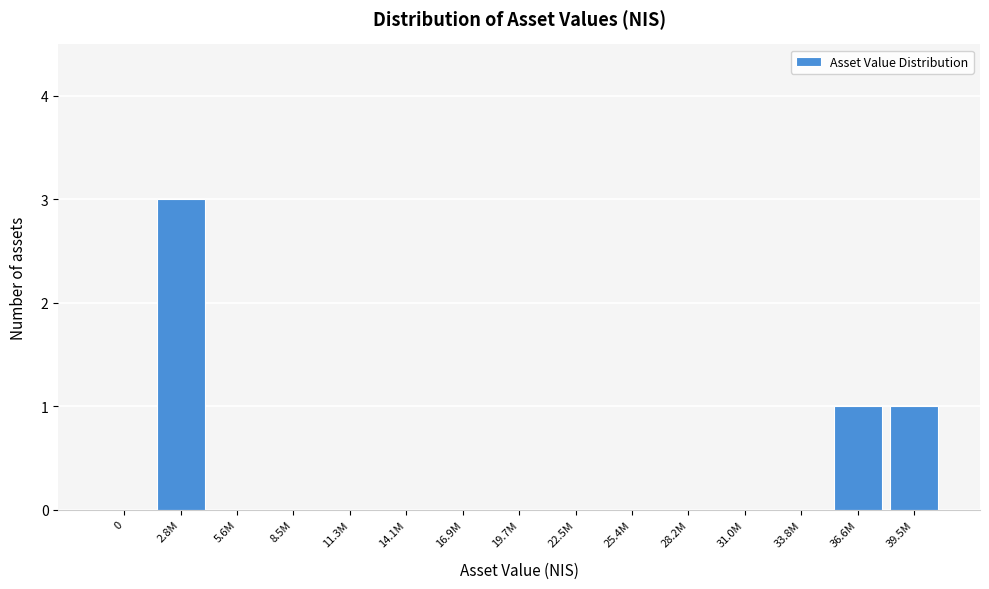

Reading left to right, transcribe all the data shown in this chart.

0=0	2.8M=3	5.6M=0	8.5M=0	11.3M=0	14.1M=0	16.9M=0	19.7M=0	22.5M=0	25.4M=0	28.2M=0	31.0M=0	33.8M=0	36.6M=1	39.5M=1